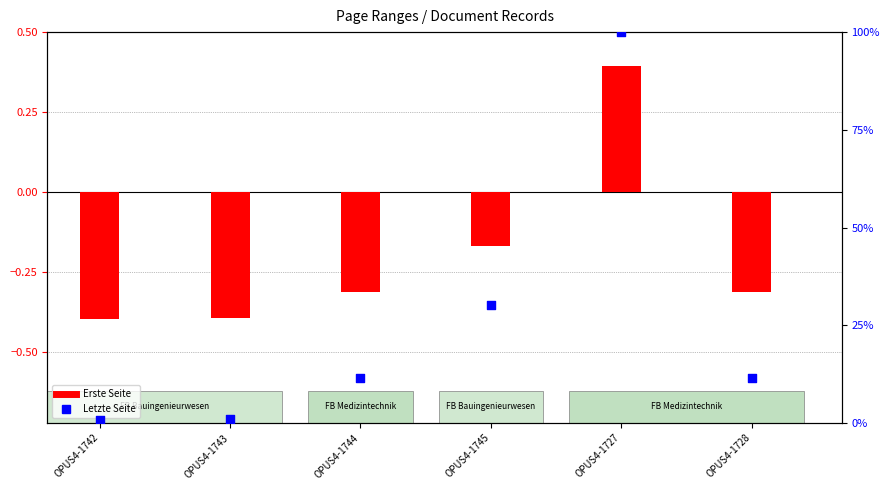

Which series contains the highest Y value?

Letzte Seite